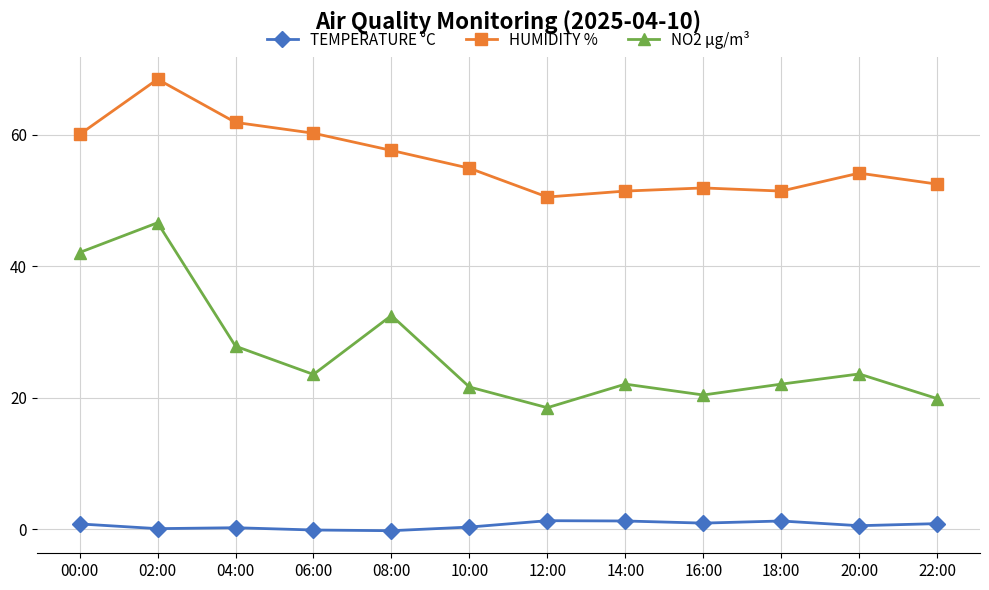

What is the difference between the highest and lowest values at 10:00?

54.6